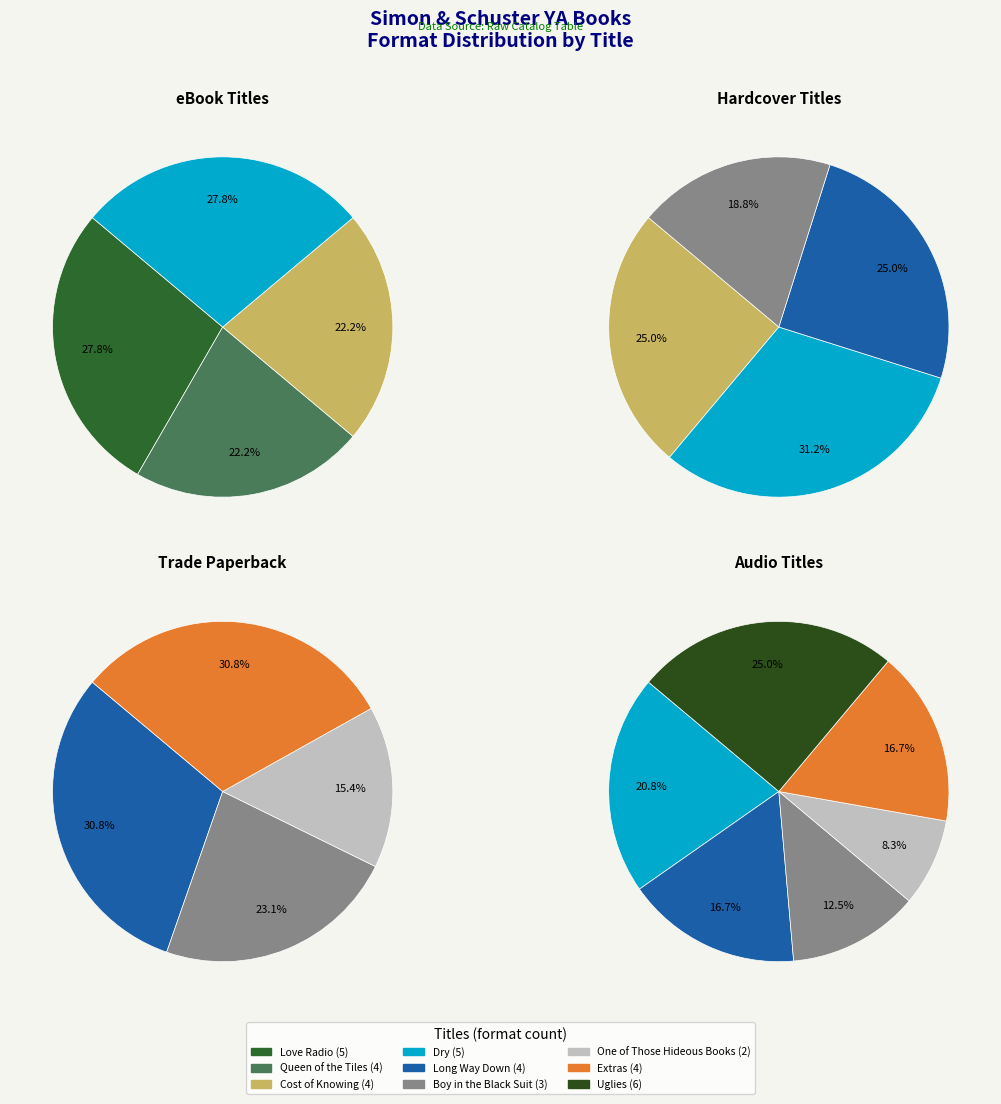

The Queen of the Tiles slice represents 18% of the pie. True or false?

False